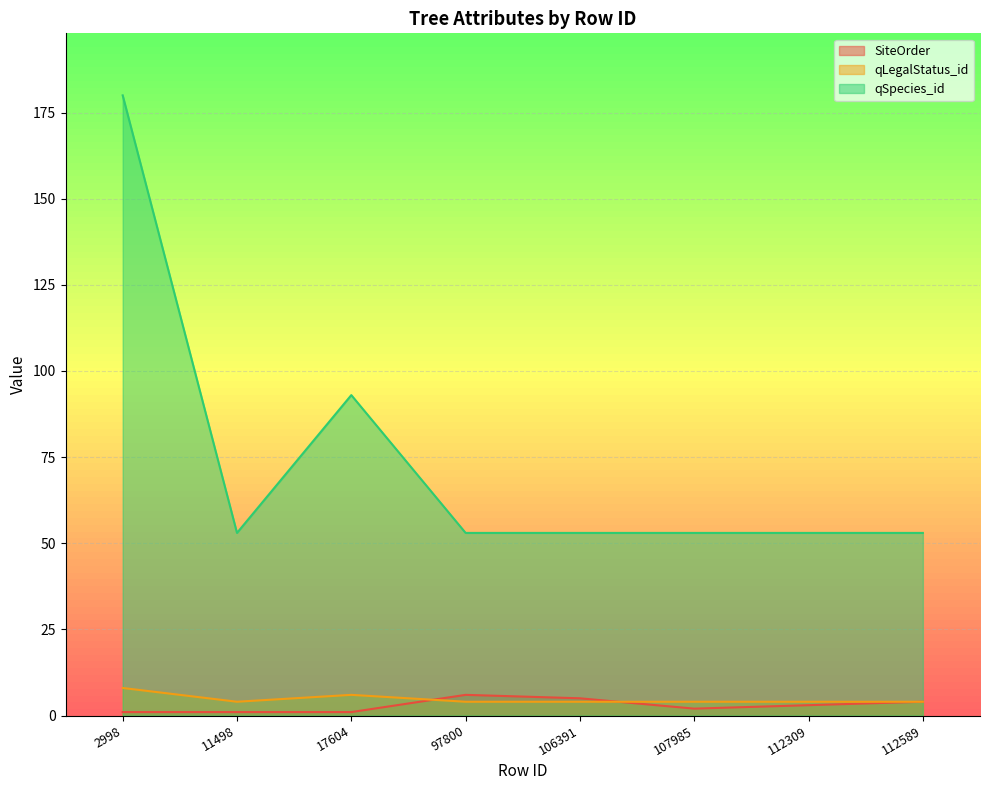

List the labels in order of SiteOrder value, smallest first.

2998, 11498, 17604, 107985, 112309, 112589, 106391, 97800